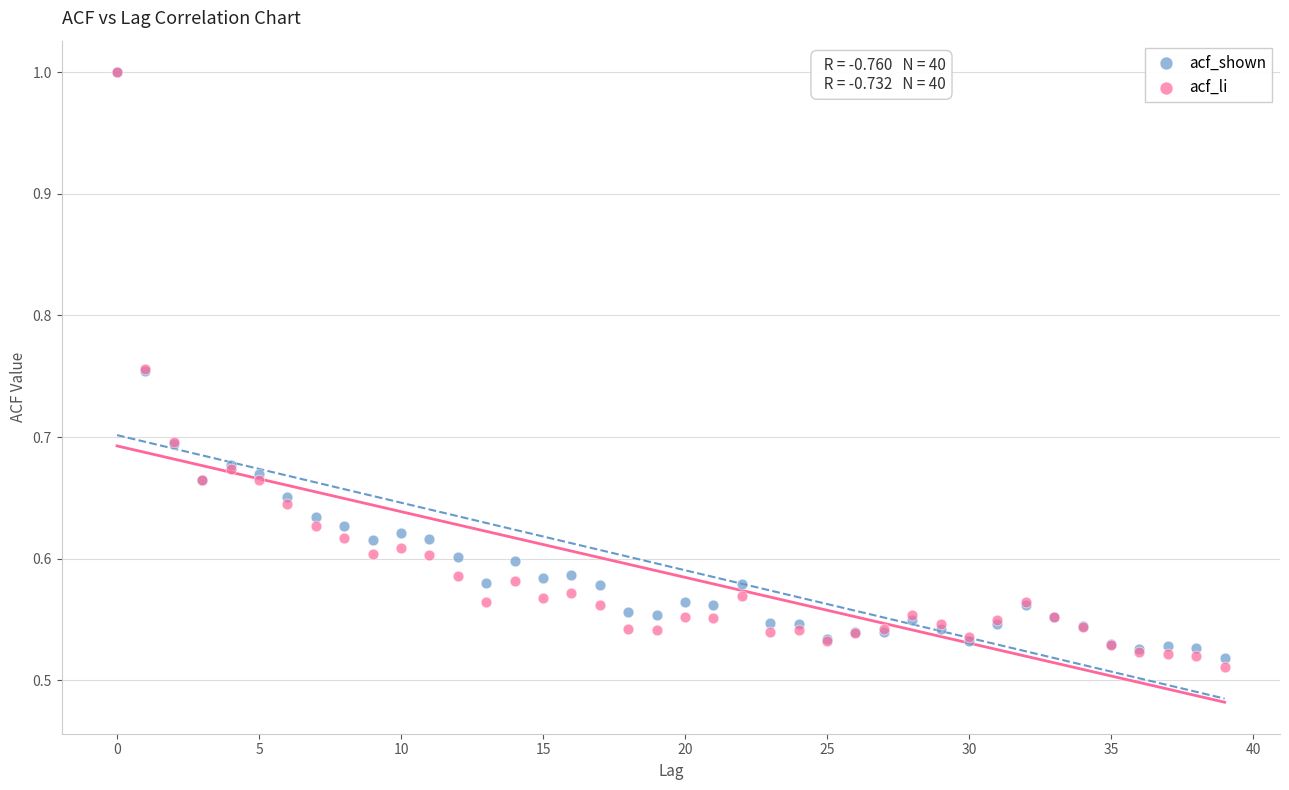

Which series has the largest Y range (max minus min)?

acf_li